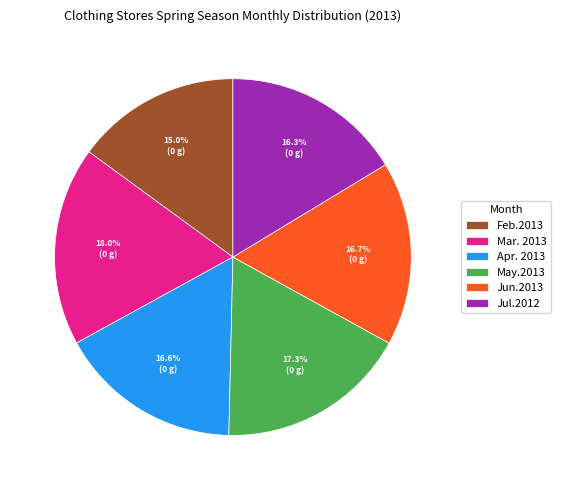

What is the largest slice in the pie chart?

Mar. 2013